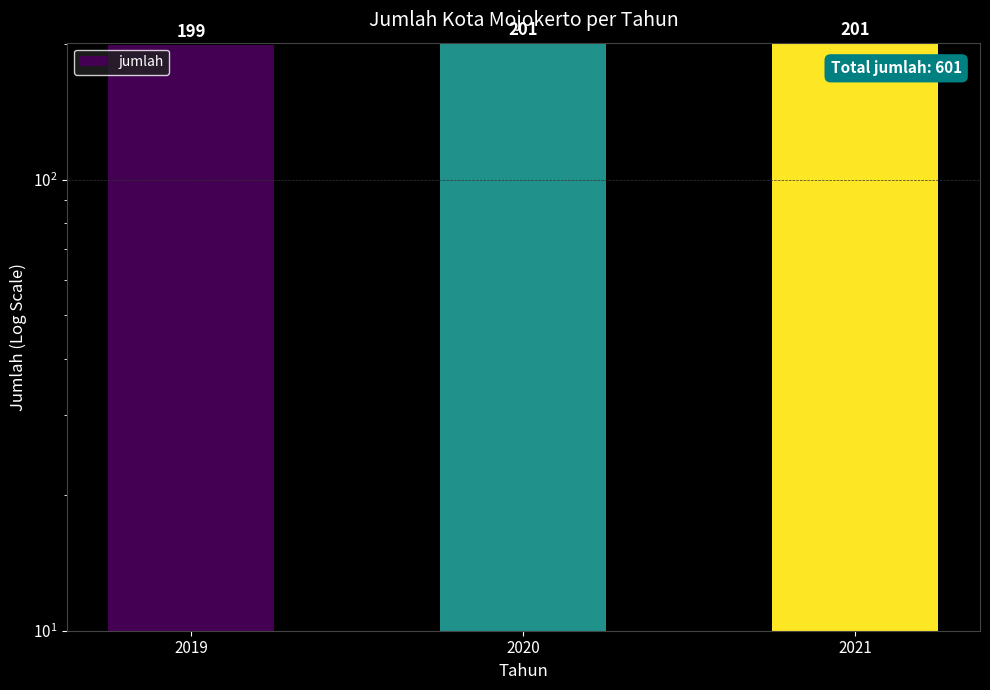

What is the change in value from 2019 to 2020?

+2